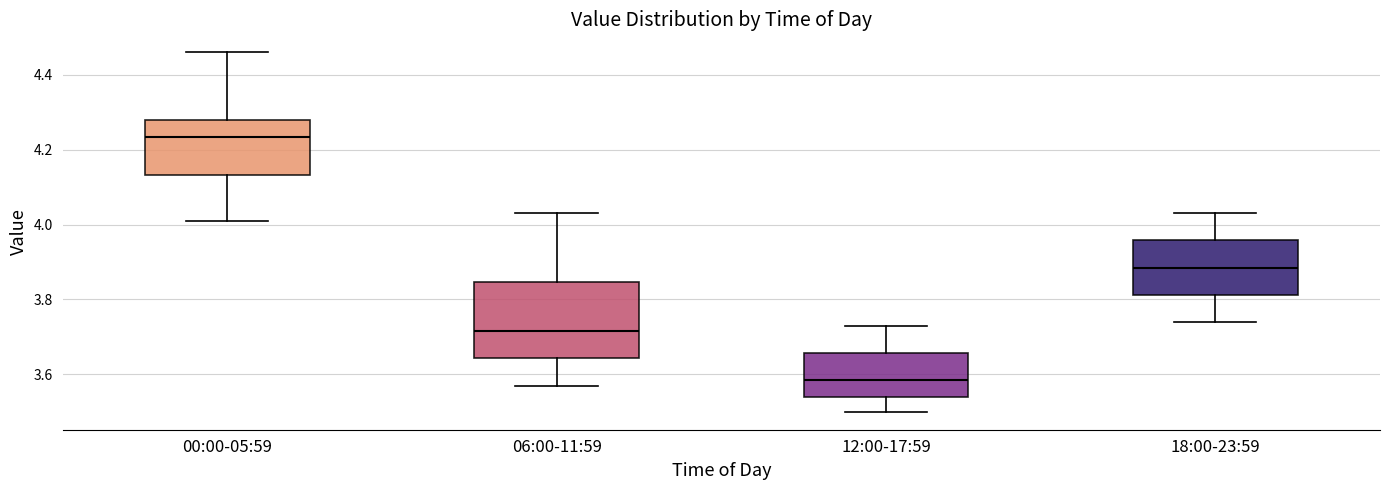

Where is the lower edge of the box for 18:00-23:59 on the y-axis? The values are not printed on the chart, so give them approximately, as read against the axis.

3.82